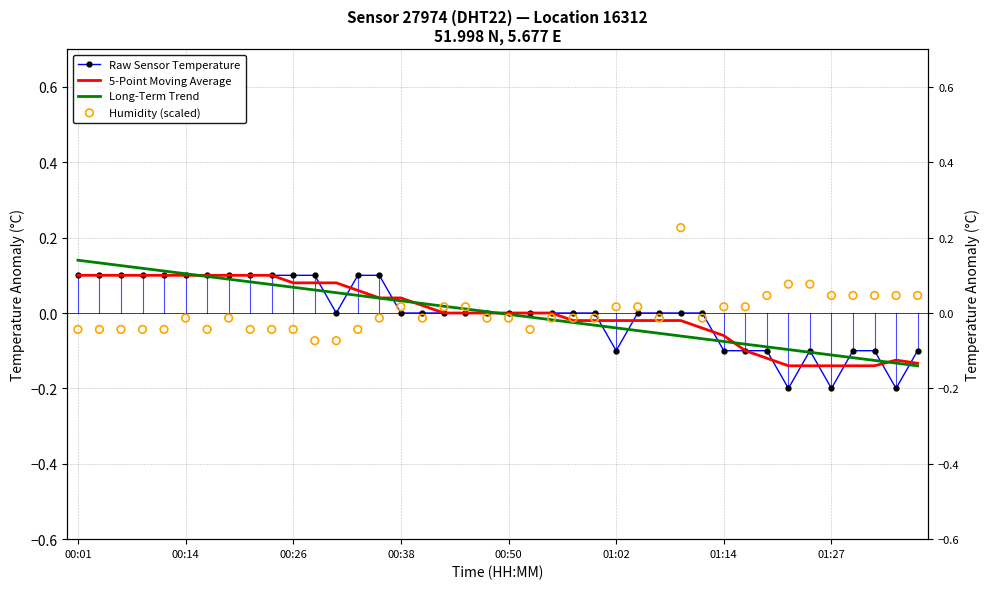

At how many categories does at least one series exceed 0?

33